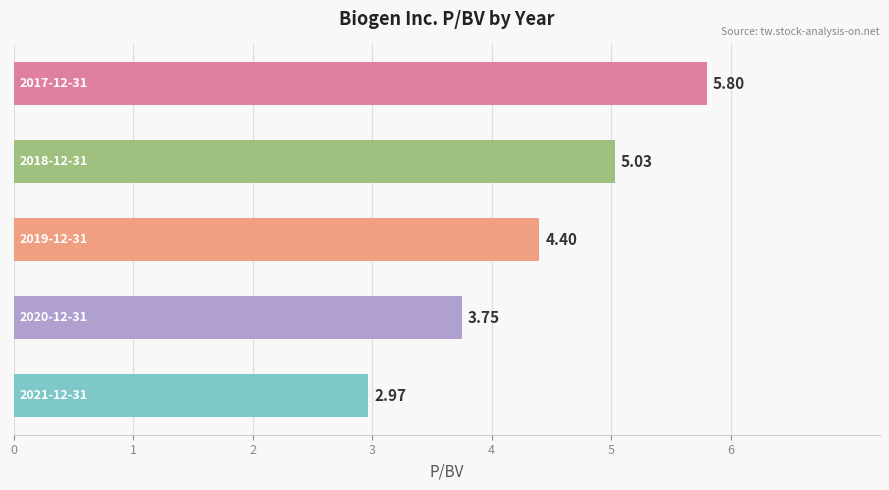

What is the difference between the second highest and minimum values?

2.1